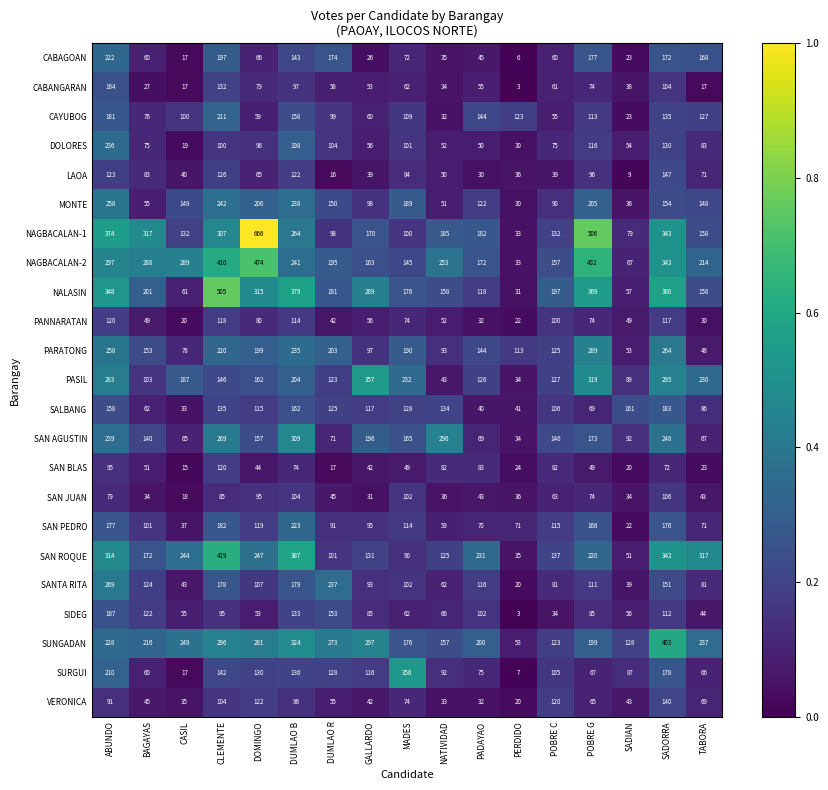

What is the spread (max minus min) of values at DUMLAO R?

257